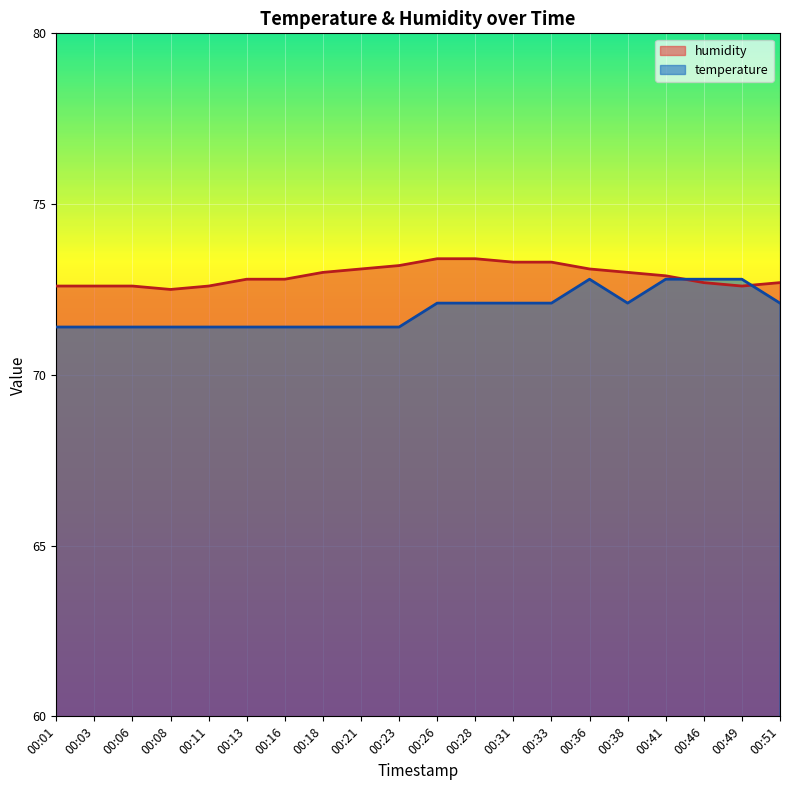

In humidity, how many points are lower than both neighbors (excluding endpoints)?

2